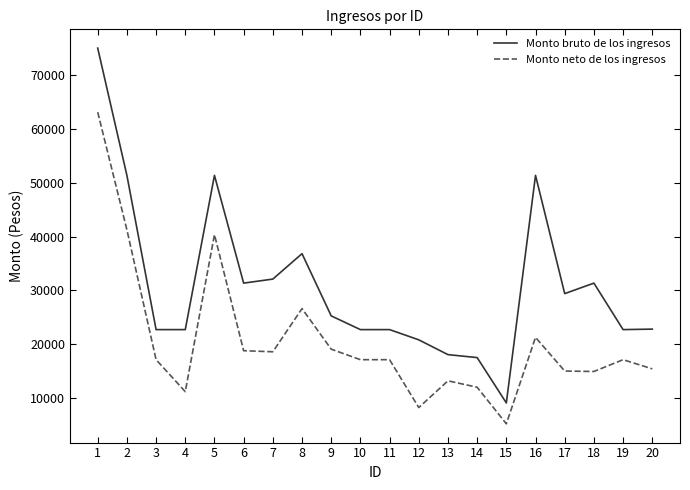

Which label corresponds to the smallest value in the chart?

15